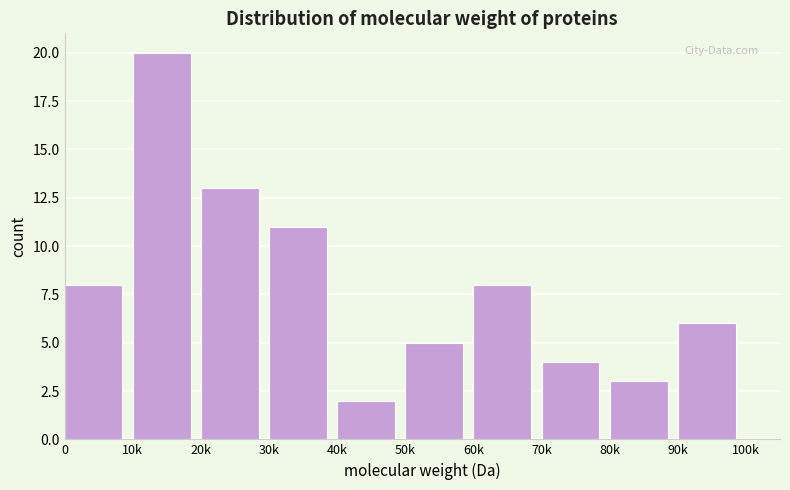

Reading left to right, list all the values displayed in this chart.

0=8	10k=20	20k=13	30k=11	40k=2	50k=5	60k=8	70k=4	80k=3	90k=6